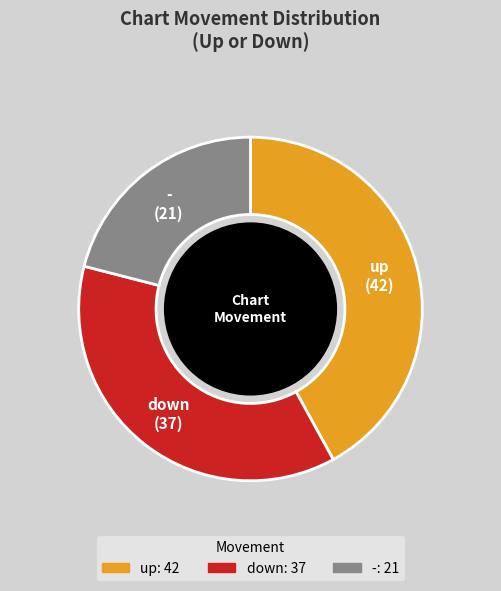

What is the ratio of the value at - to the value at up?

0.5